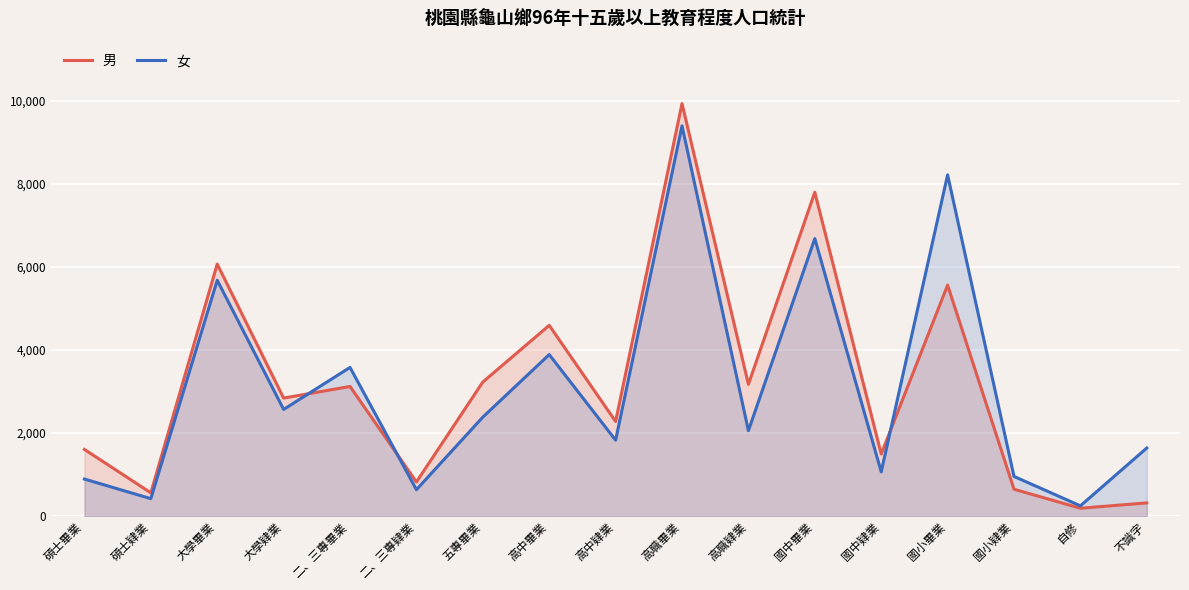

Does the chart display data point markers on the line(s)?

No